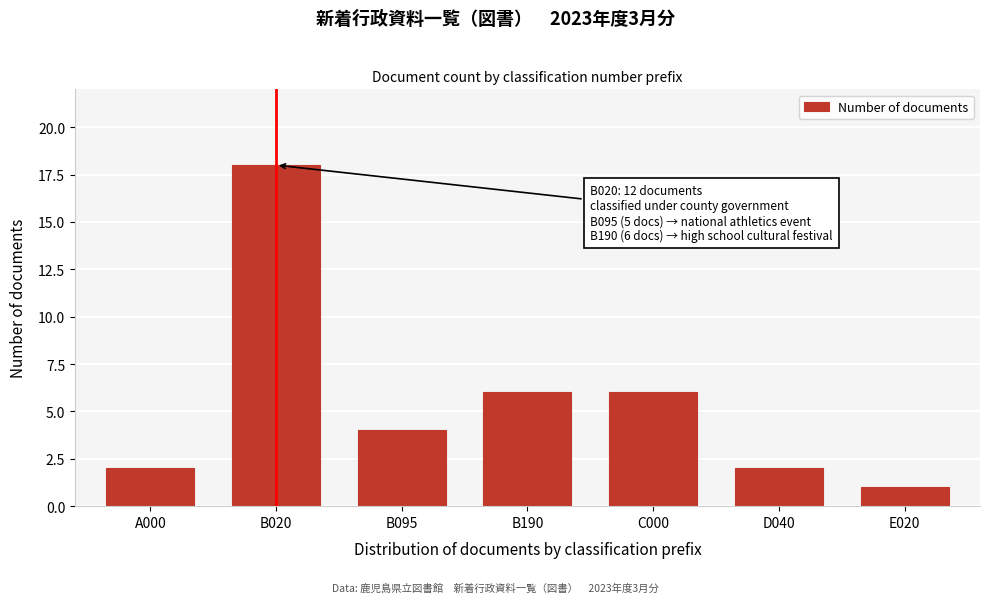

Reading left to right, what are all the values shown in this chart?

2	18	4	6	6	2	1